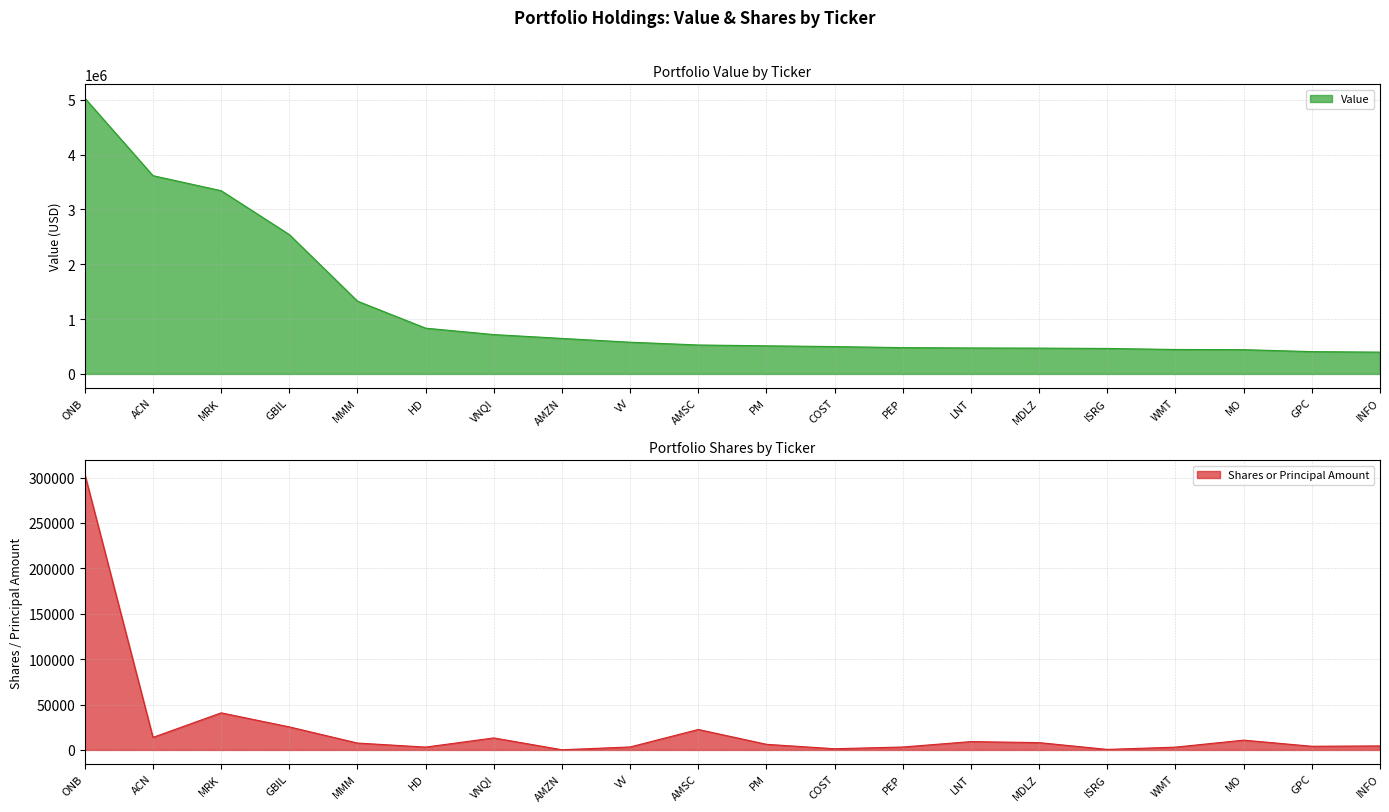

True or false: Value and Shares intersect in this chart.

False